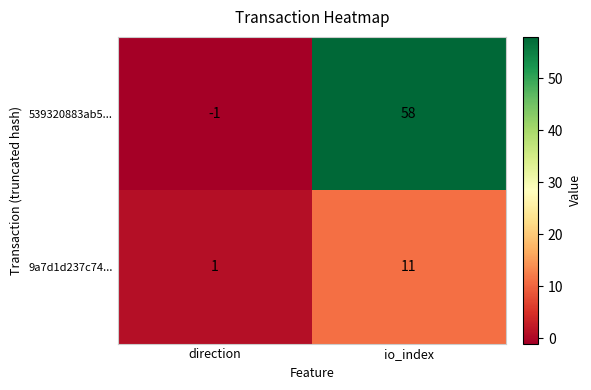

Where is 9a7d1d237c74... nearest to the value 6?

direction